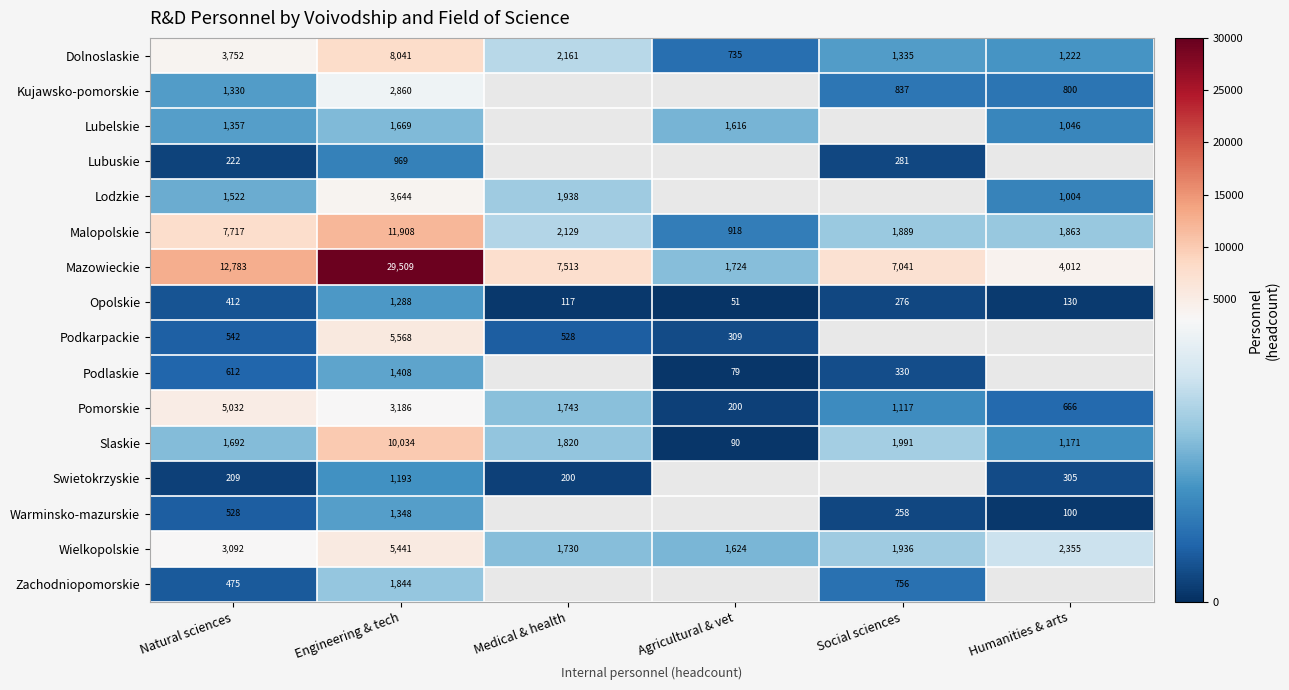

Where does the Wielkopolskie series first go above 2355?

Natural sciences